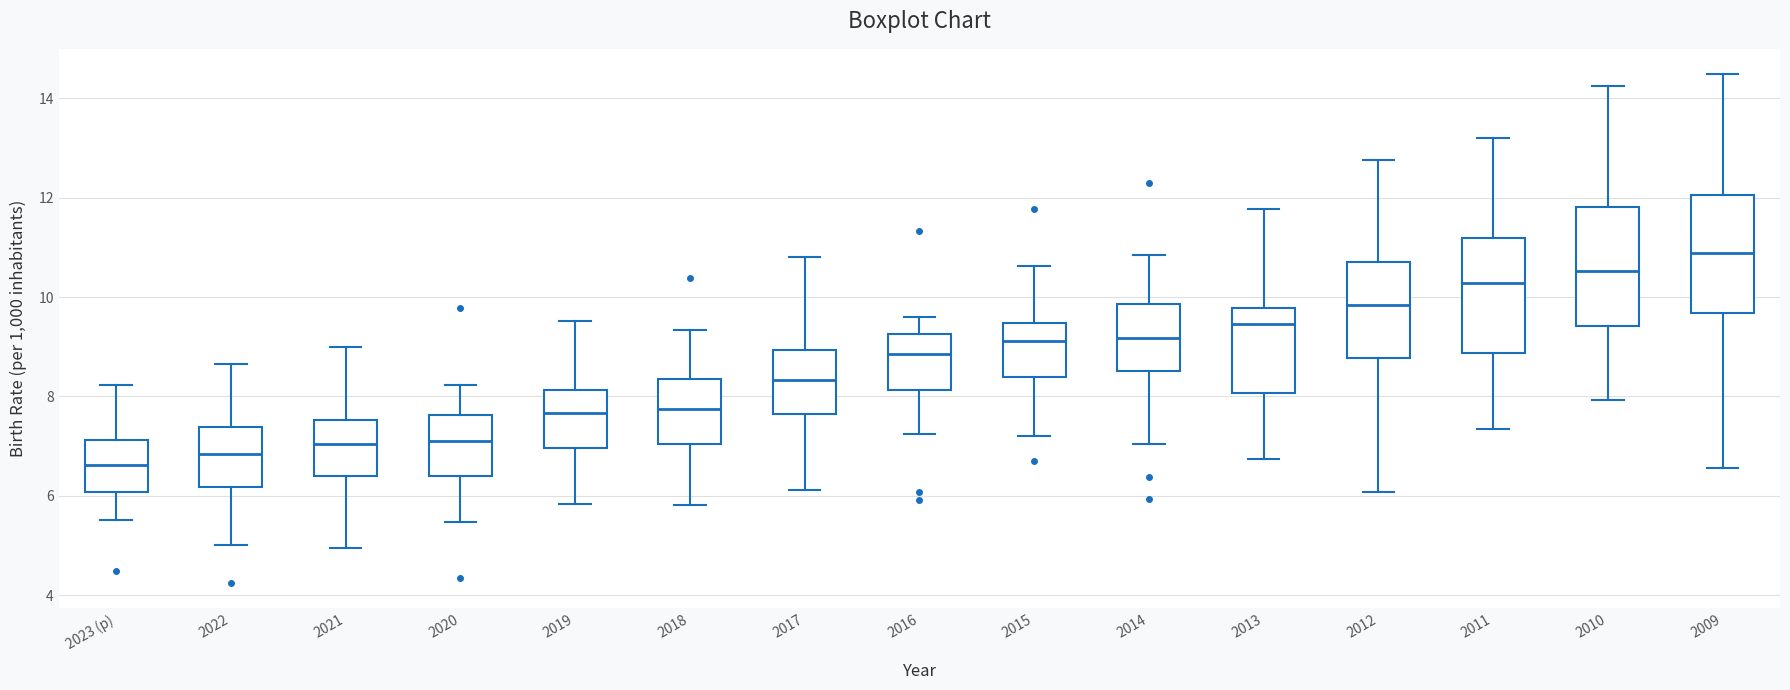

Where does the upper whisker of the box for 2023 (p) end on the y-axis? The values are not printed on the chart, so give them approximately, as read against the axis.

8.2